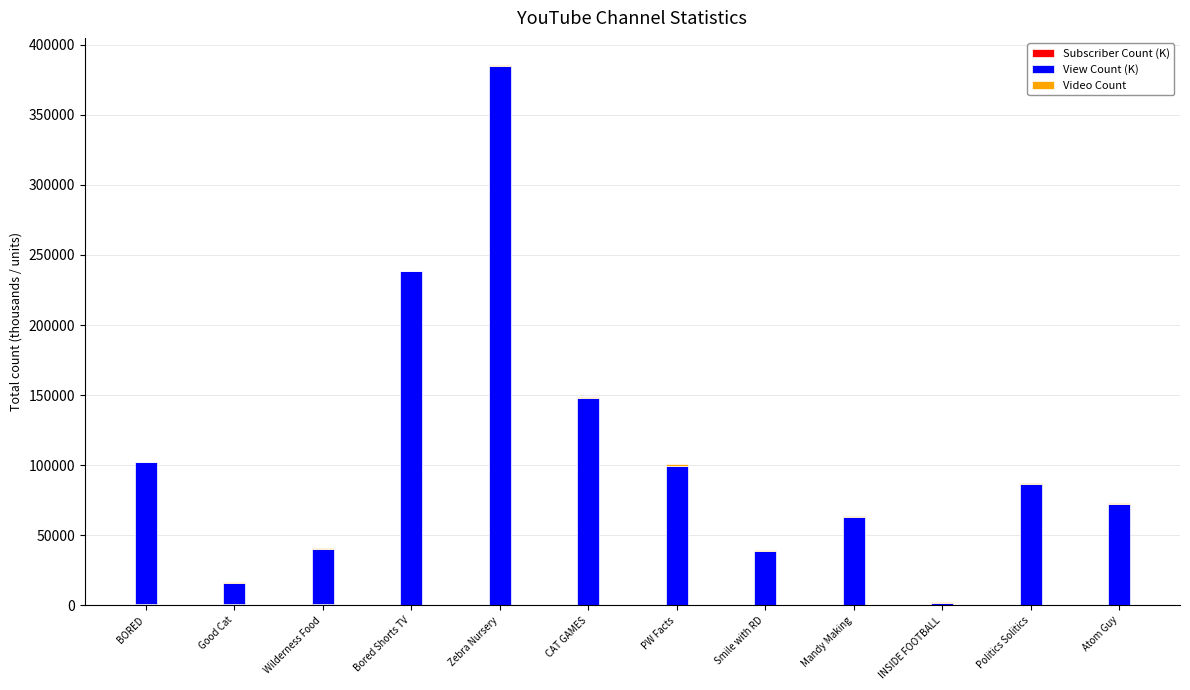

Count the number of categories in the chart.

12